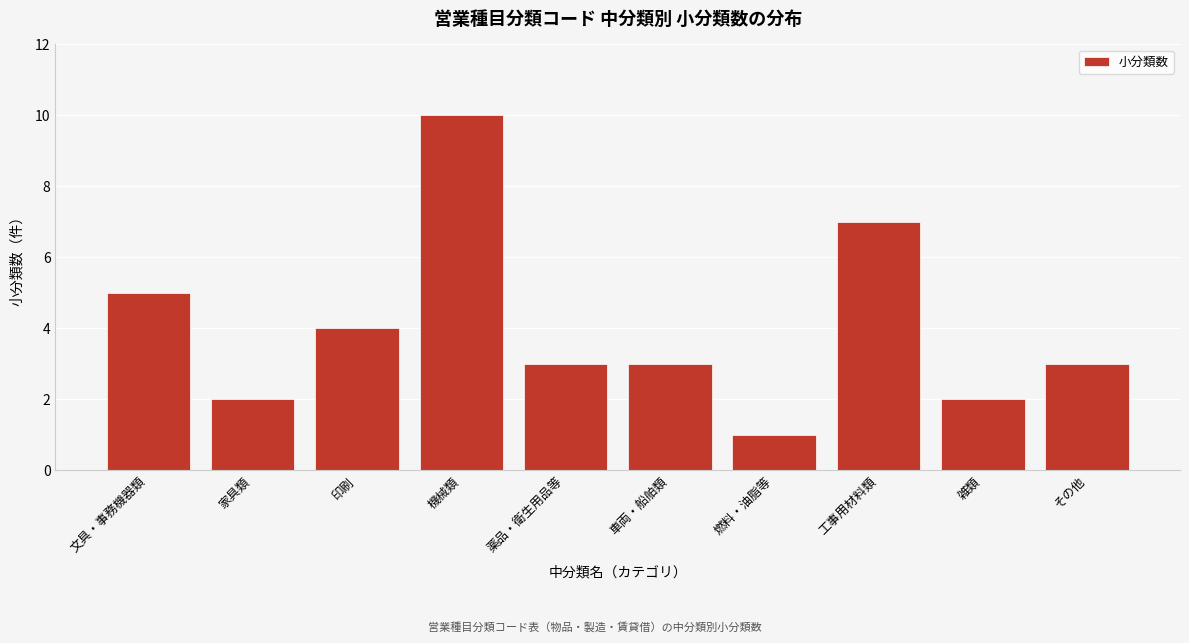

Reading right to left, what are all the values shown in this chart?

3	2	7	1	3	3	10	4	2	5